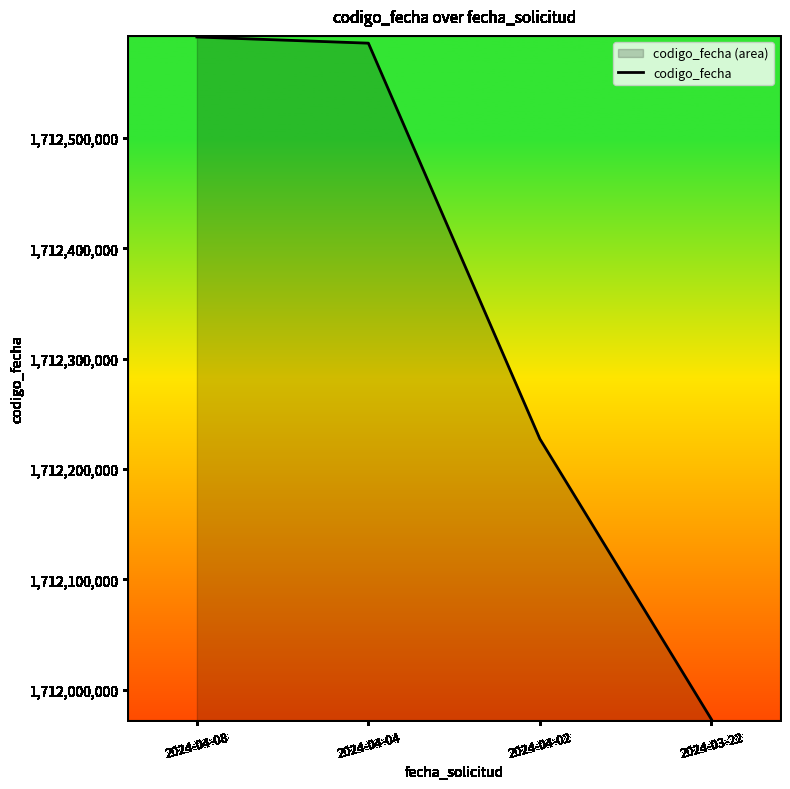

Count the number of categories in the chart.

4